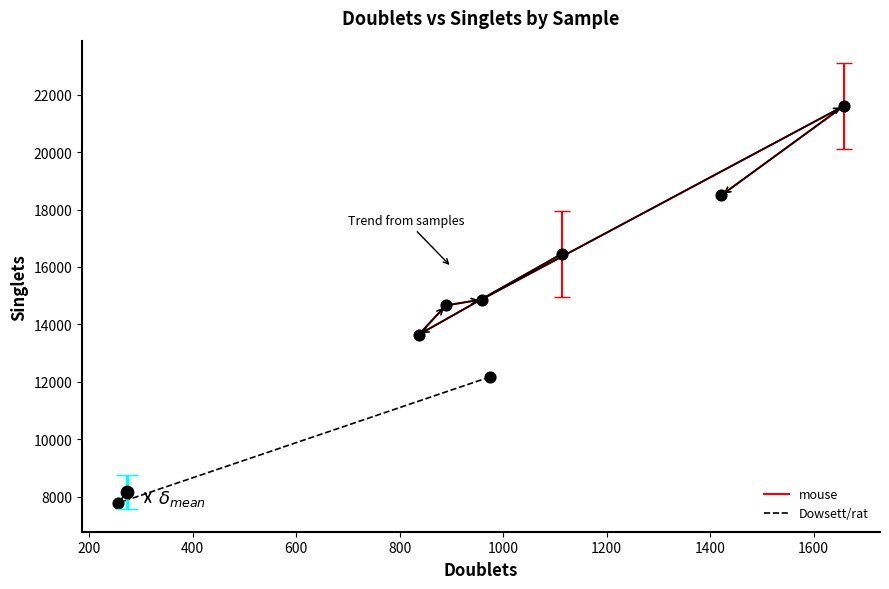

Which has a higher value, 974 or 1421?

1421